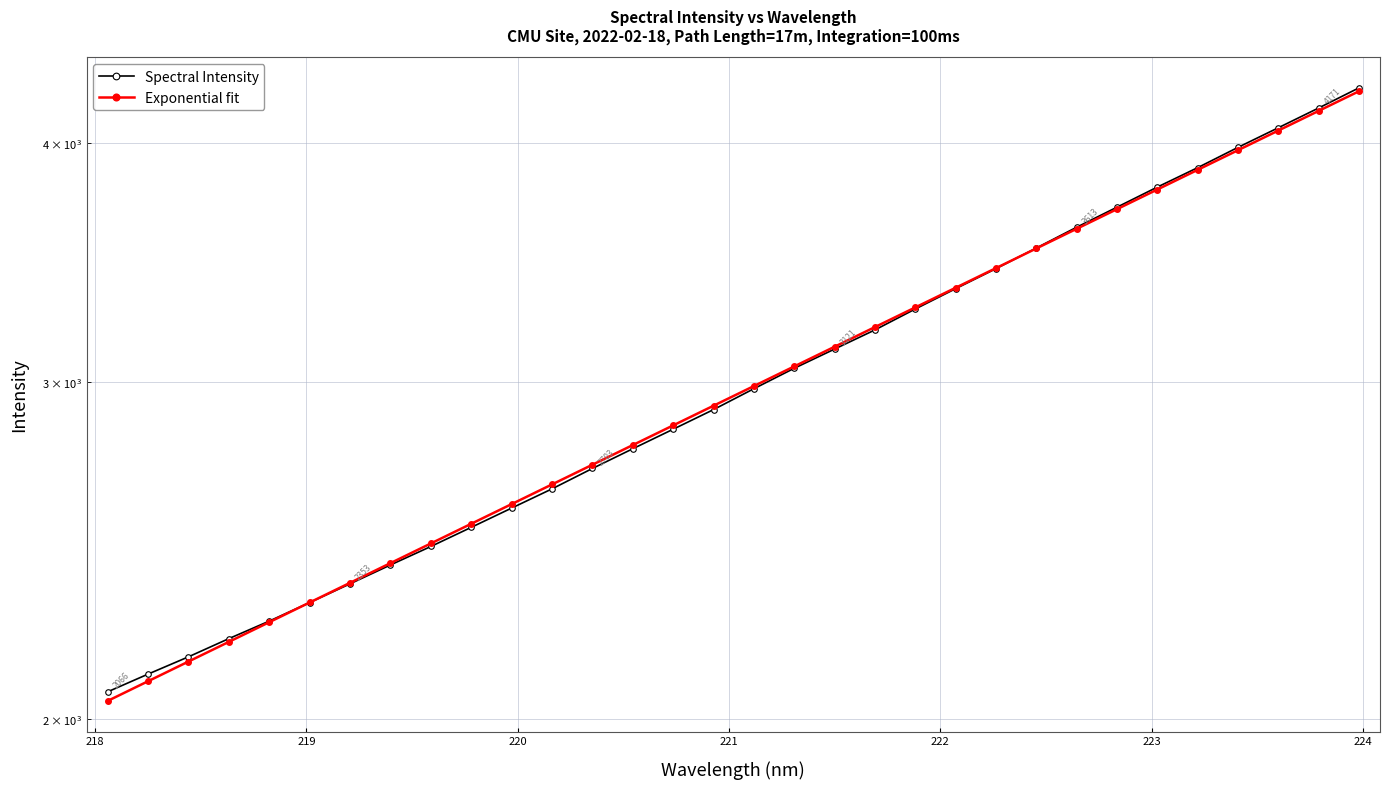

What is the greatest value displayed?

4272.9